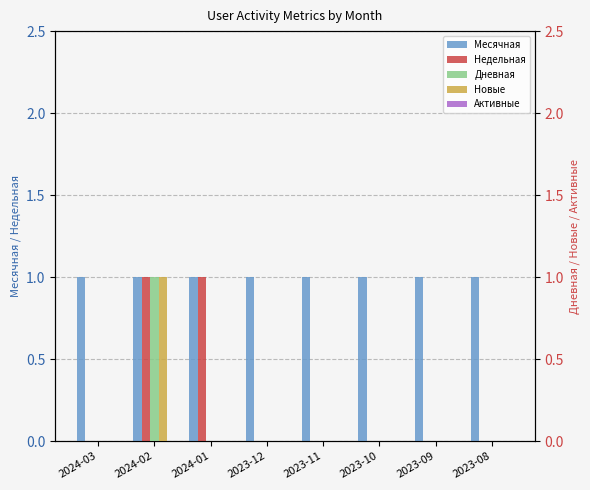

Which series has the largest total across all categories?

Месячная